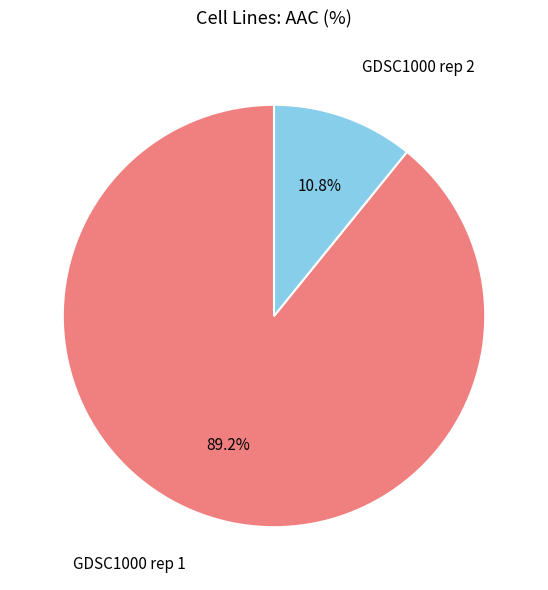

Count the number of slices in the pie.

2